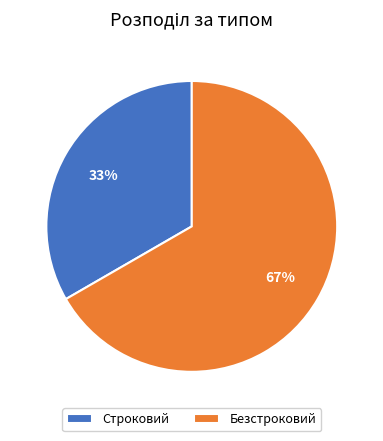

What percentage is the Строковий slice, to the nearest percent?

33%